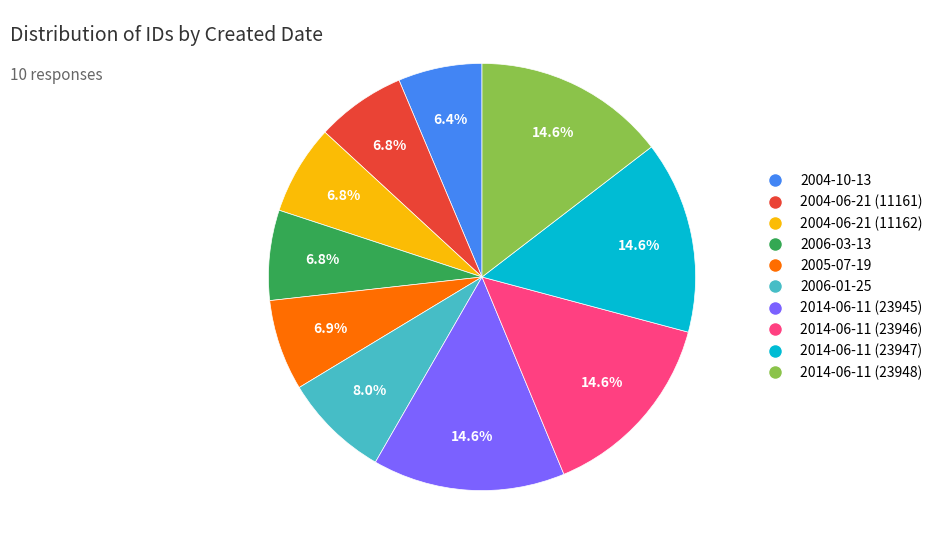

How many slices are in this pie chart?

10